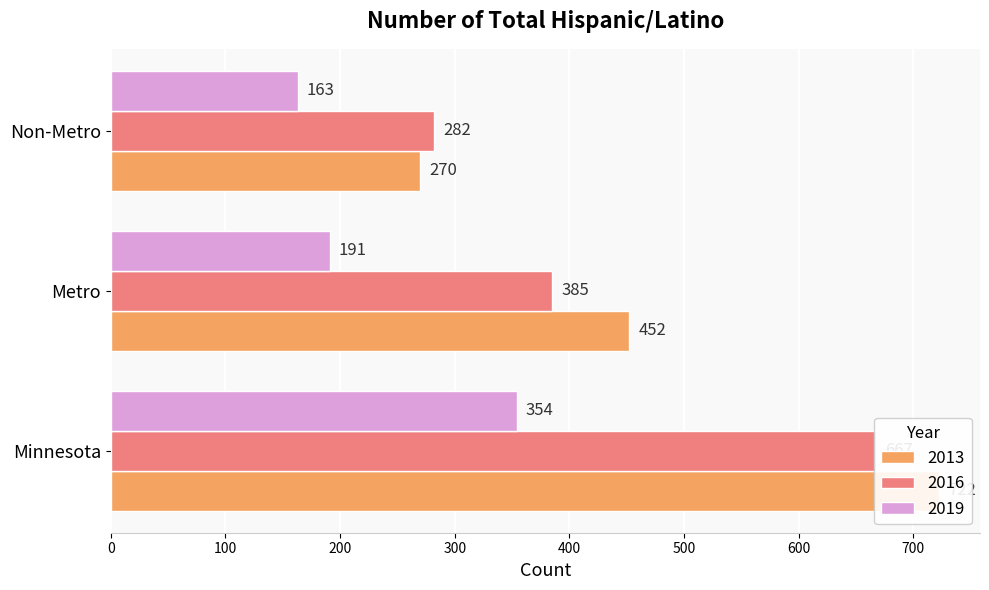

What is the label of the 1st bar from the left?

Minnesota